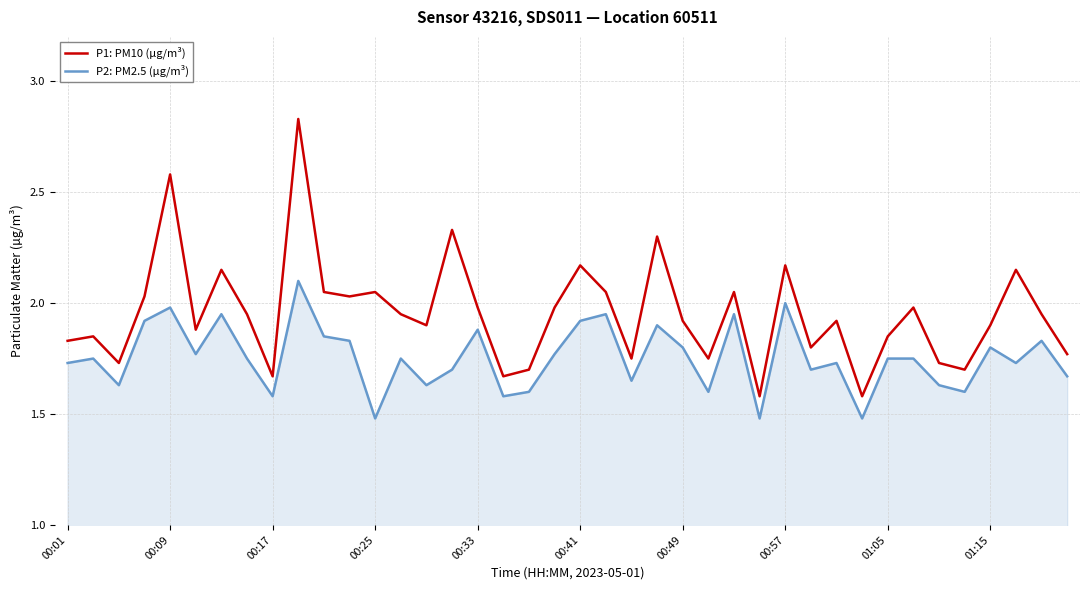

Which series has the largest range (max minus min)?

P1: PM10 (µg/m³)